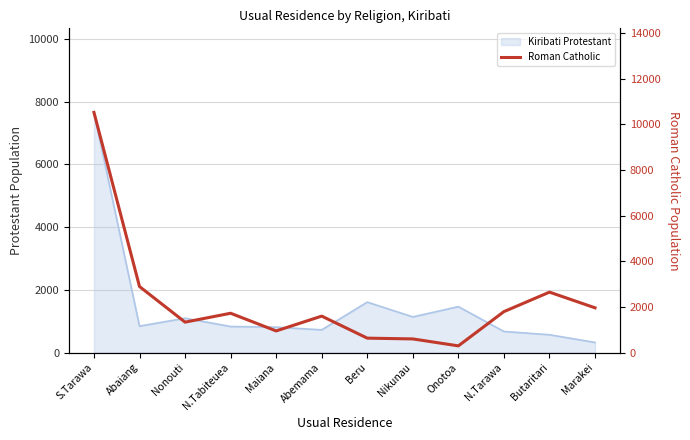

Which label corresponds to the smallest value in the chart?

Onotoa